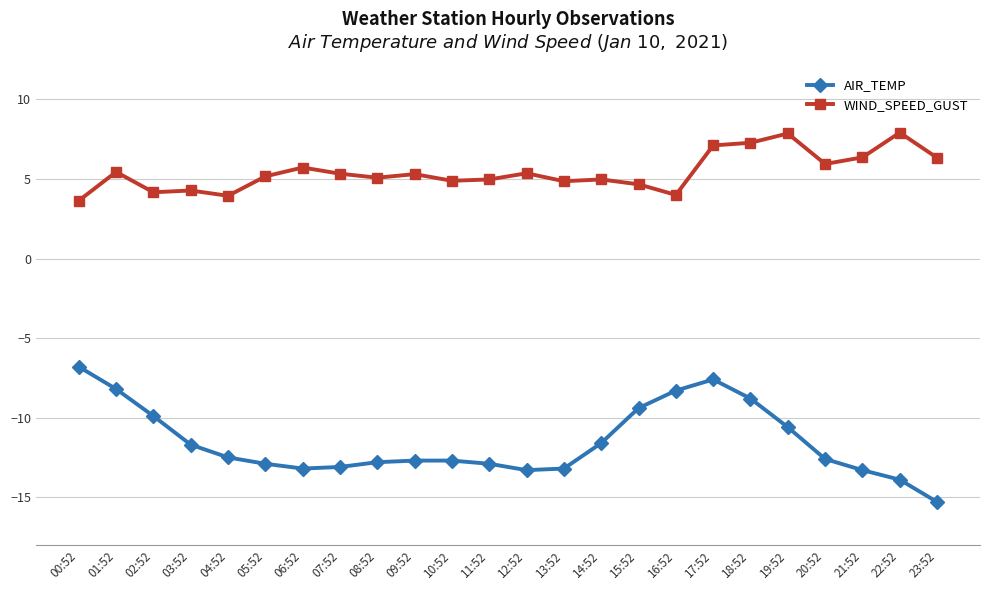

True or false: WIND_SPEED_GUST and AIR_TEMP intersect in this chart.

False